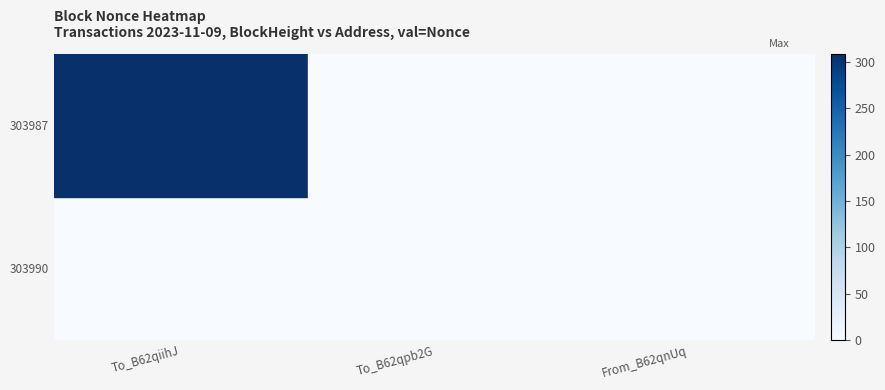

Which series has the widest spread of values?

303987